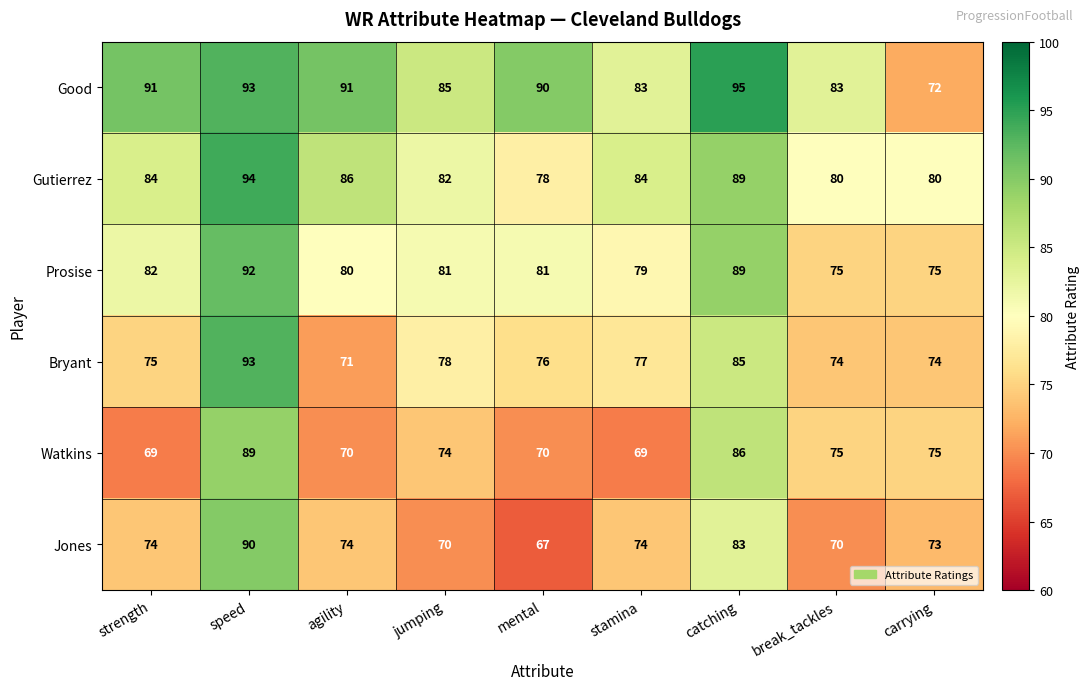

At which category is the sum across all series the highest?

speed